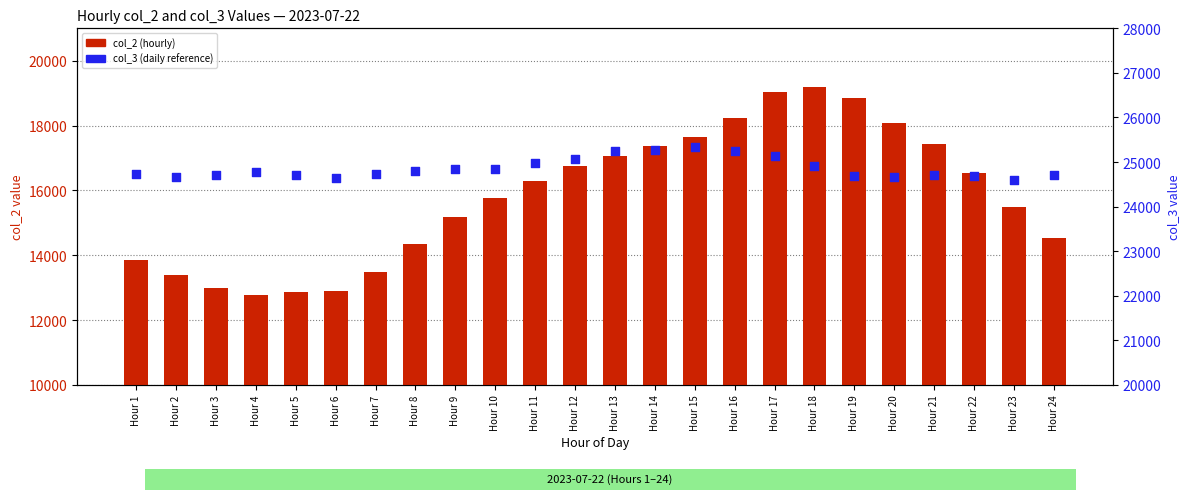

At how many categories does at least one series exceed 19497?

24